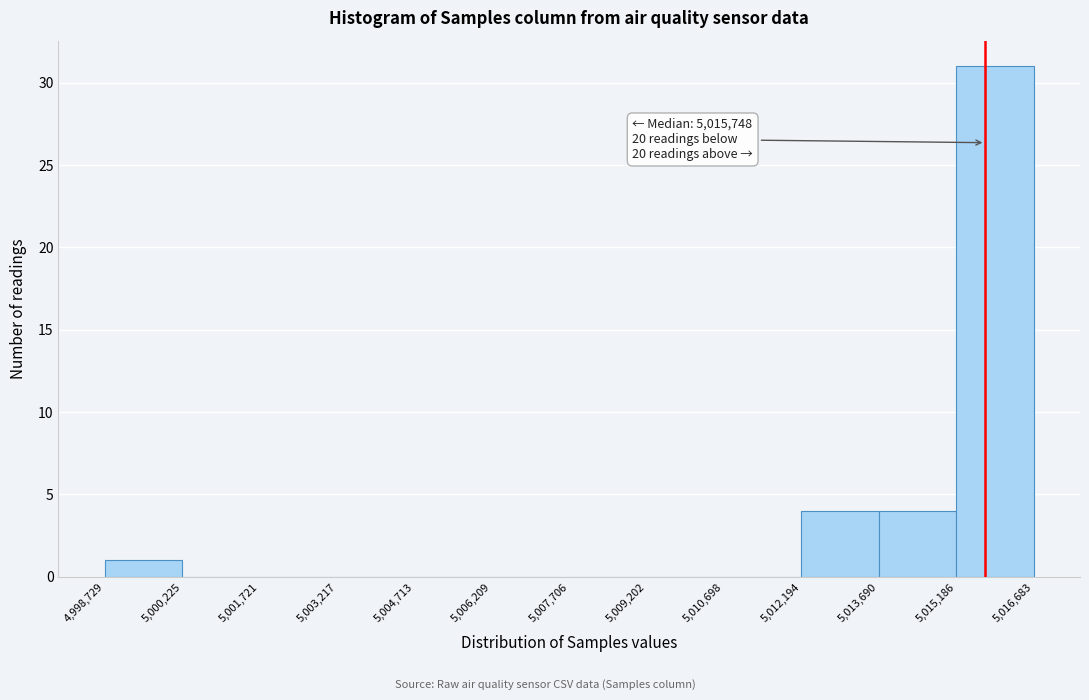

Over which range of the x-axis is the bar tallest?

5,015,186 to 5,016,683